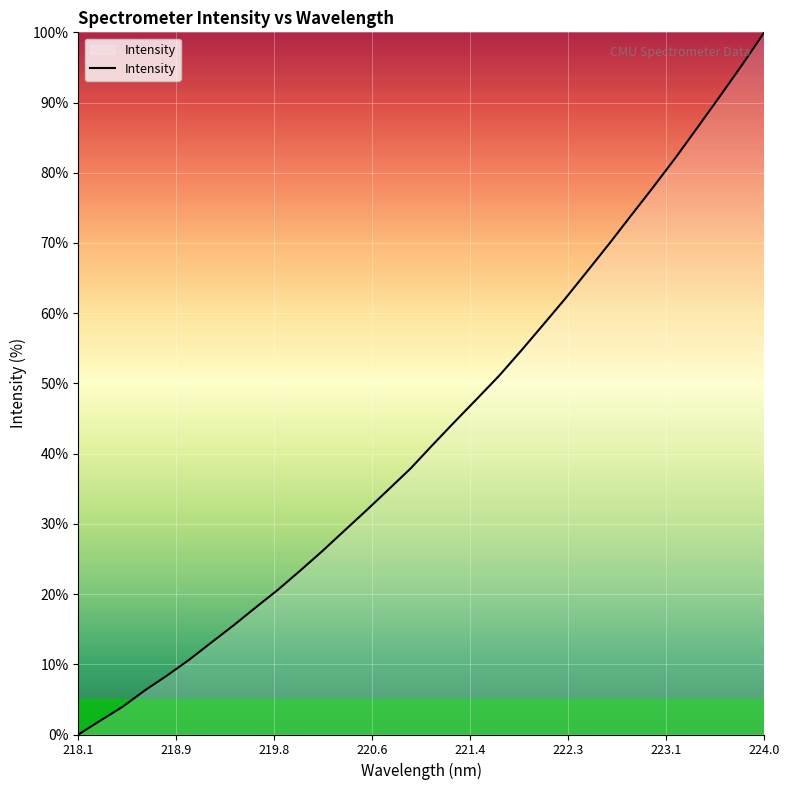

Reading left to right, transcribe all the data shown in this chart.

0.0	2.0	4.0	6.3	8.4	10.6	13.1	15.5	18.1	20.6	23.3	26.1	29.0	31.9	34.9	37.9	41.3	44.6	47.8	51.1	54.7	58.4	62.1	66.0	70.0	74.0	78.1	82.2	86.6	90.9	95.4	100.0